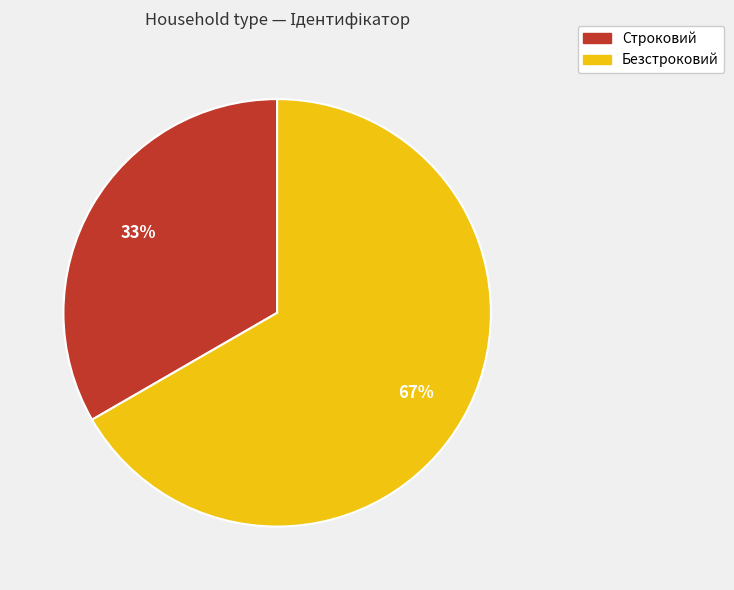

What percentage is the Безстроковий slice, to the nearest percent?

67%